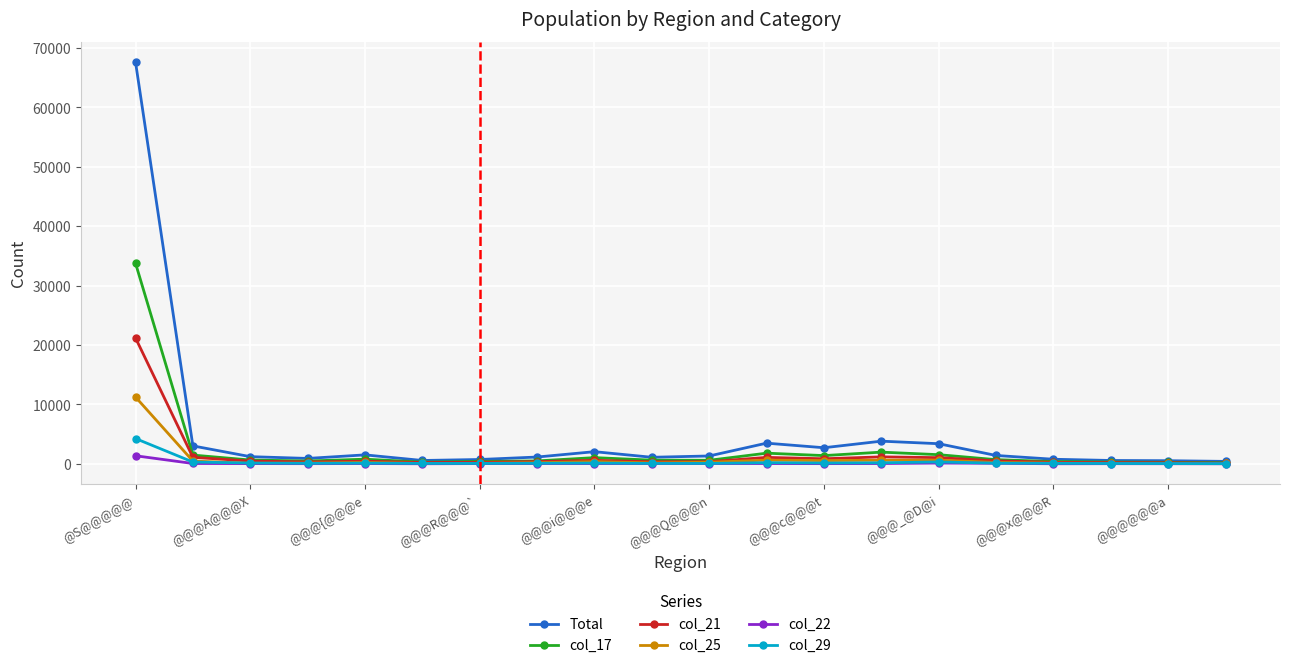

How many lines are shown in the chart?

6